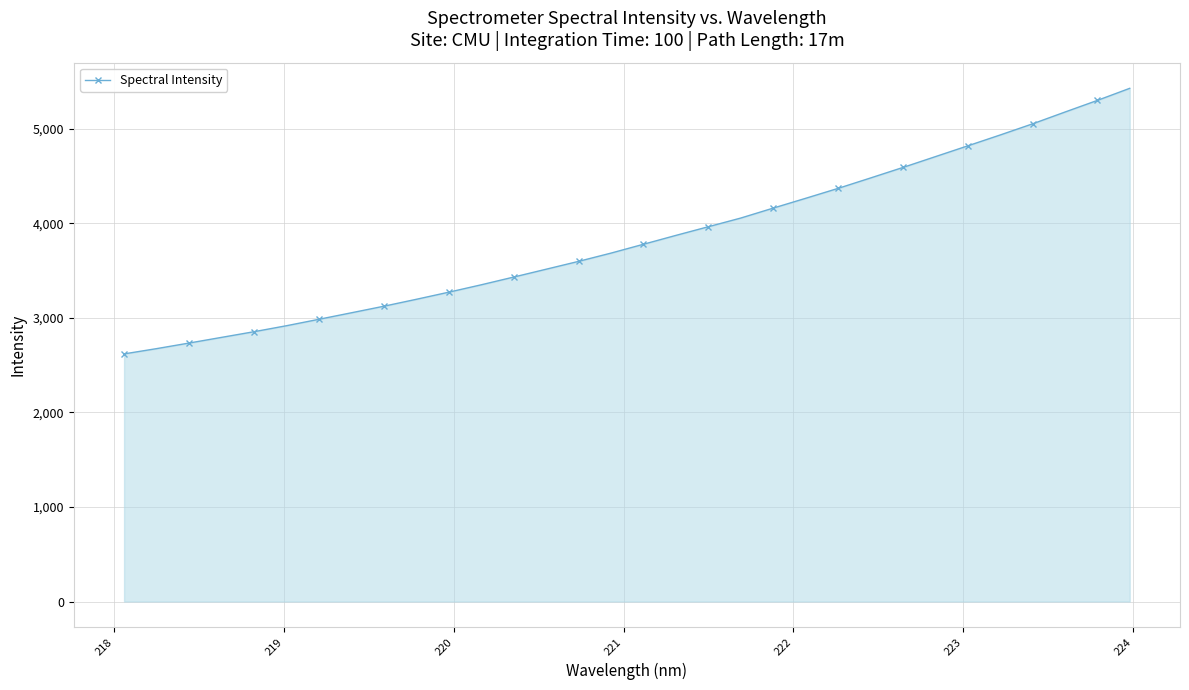

True or false: there are more than 0 points higher than both neighbors.

False